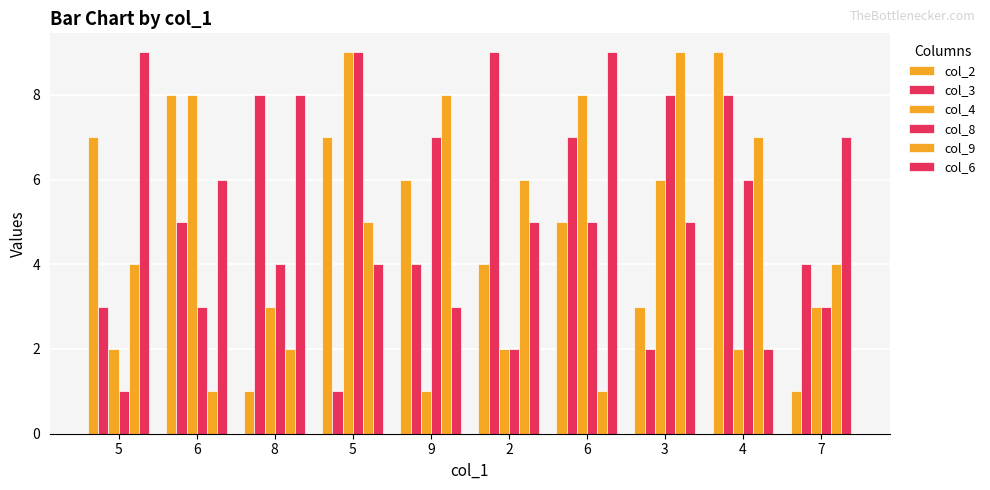

What is the label of the 9th bar from the right?

6